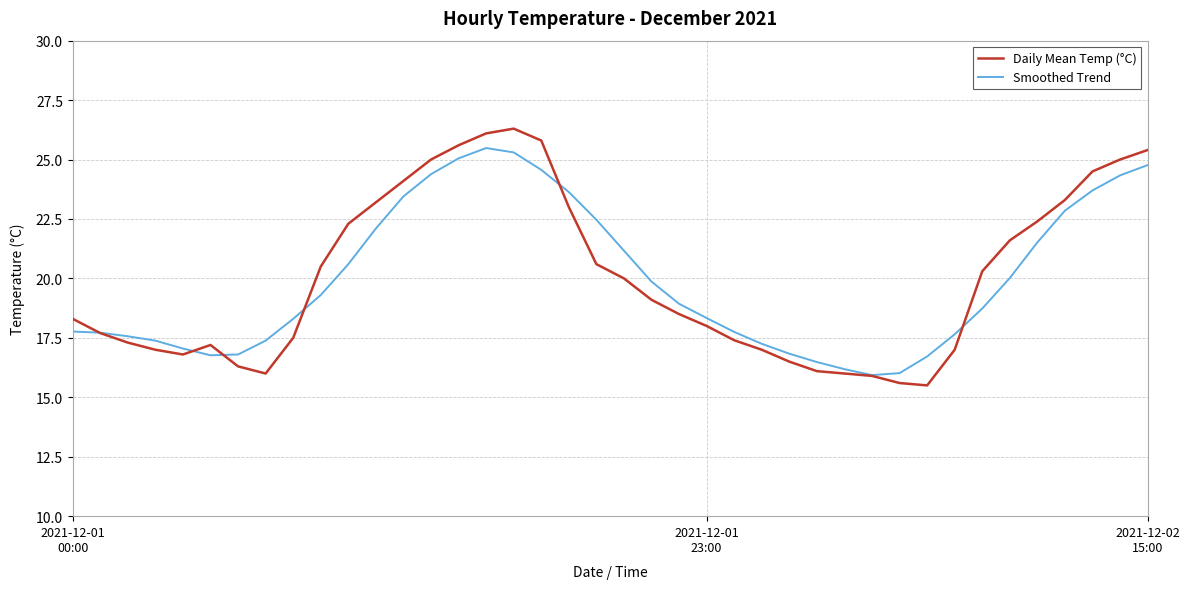

After their last crossing, which series has the higher values: Smoothed Trend or Daily Mean Temp (°C)?

Daily Mean Temp (°C)